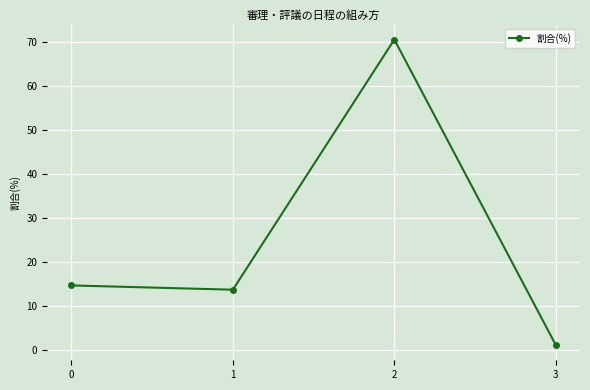

What is the sum of all values?

100.0